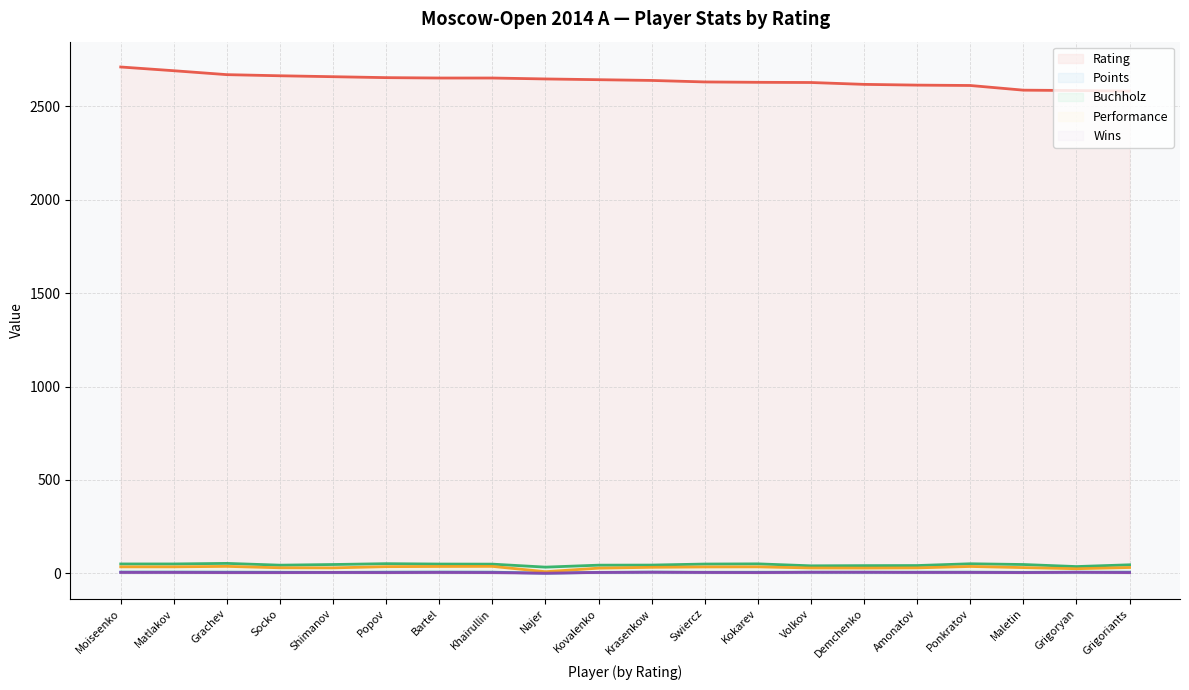

The value of Wins at Matlakov is 5.0. True or false?

True